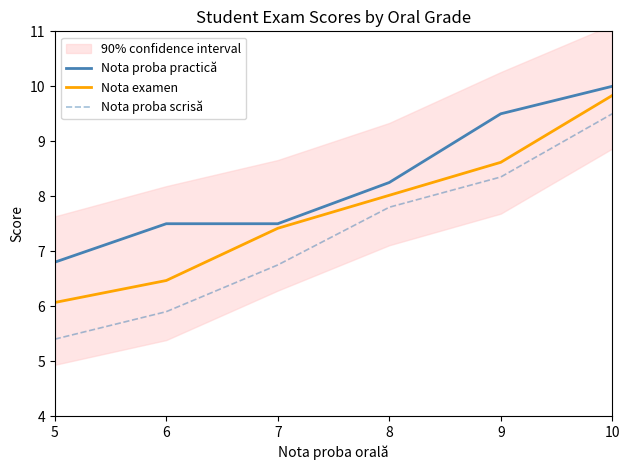

At which category does the chart reach its peak across all series?

10